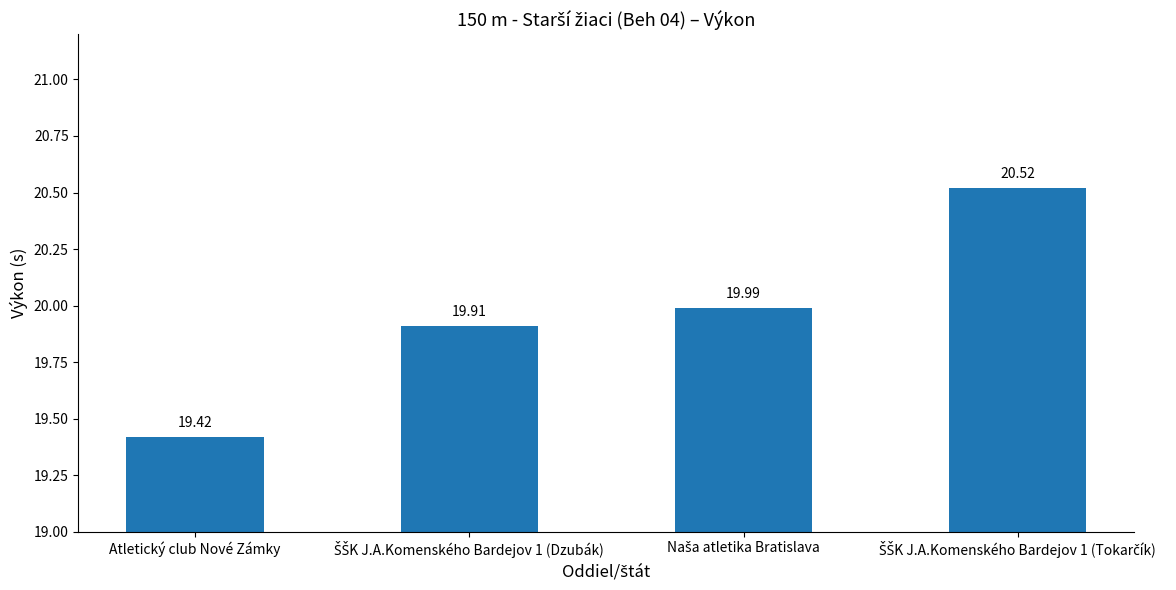

What is the difference between the maximum and minimum values?

1.1